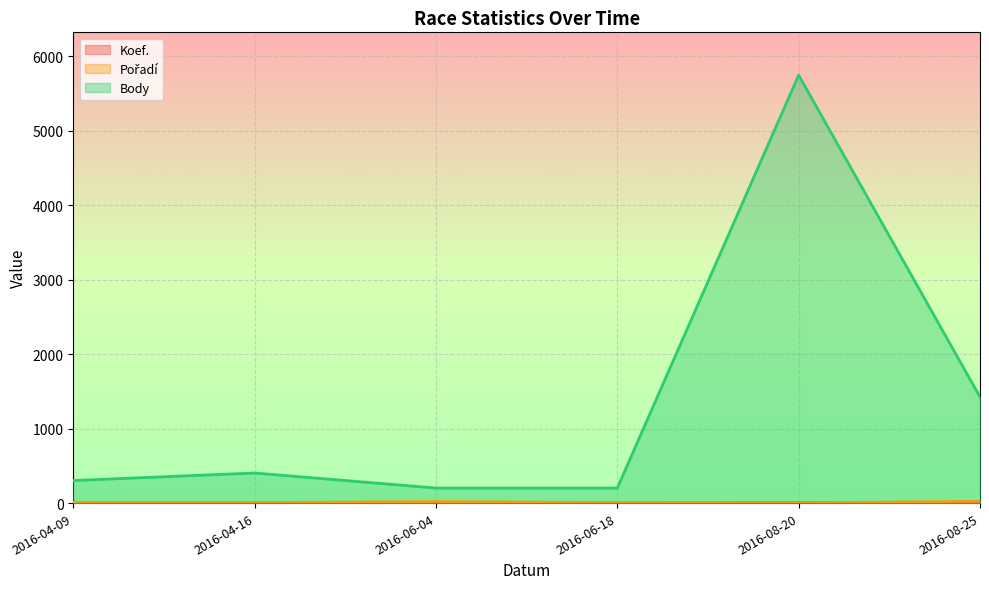

Reading left to right, what are all the values shown in this chart?

Koef.: 2016-04-09=3	2016-04-16=4	2016-06-04=2	2016-06-18=2	2016-08-20=7	2016-08-25=12
Pořadí: 2016-04-09=10	2016-04-16=7	2016-06-04=21	2016-06-18=7	2016-08-20=4	2016-08-25=24
Body: 2016-04-09=303	2016-04-16=404	2016-06-04=202	2016-06-18=202	2016-08-20=5748	2016-08-25=1425